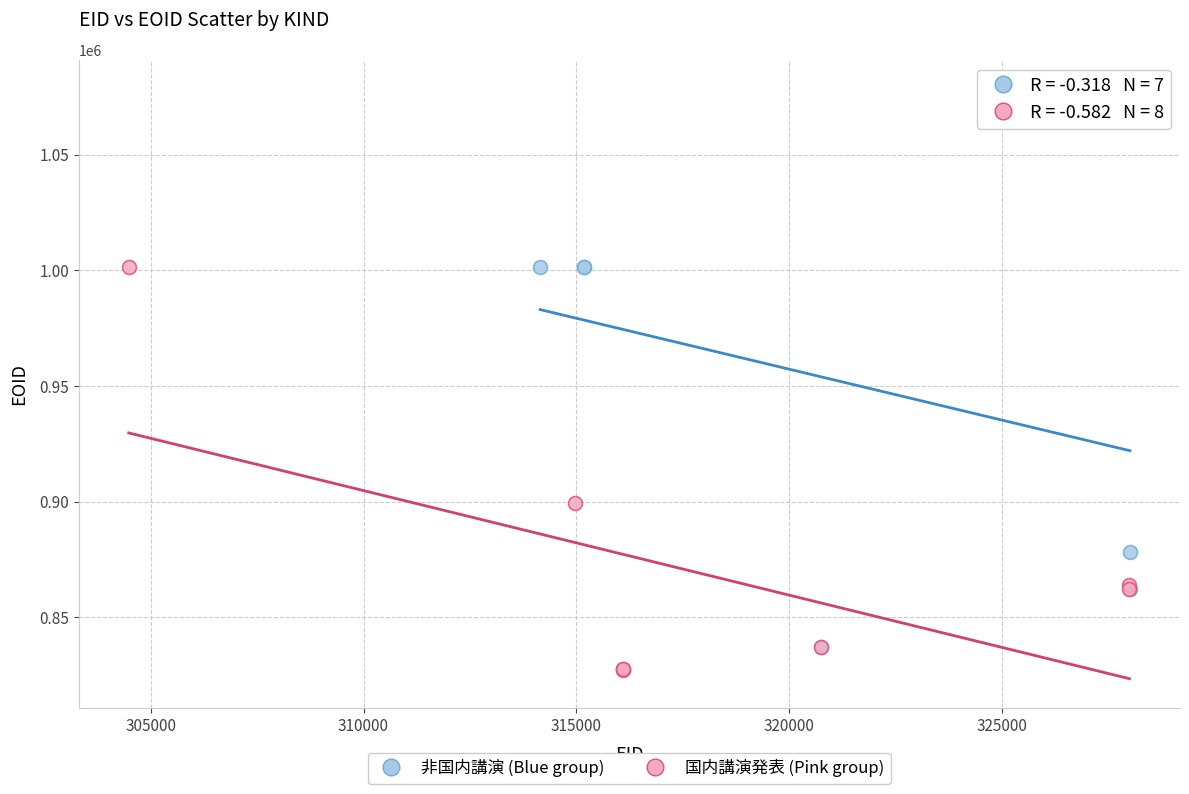

Which series has the largest Y range (max minus min)?

非国内講演 (Blue group)